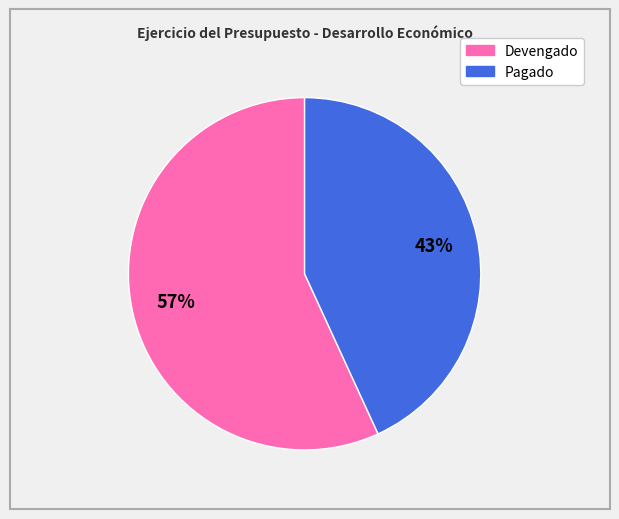

True or false: Devengado accounts for 62% of the total.

False